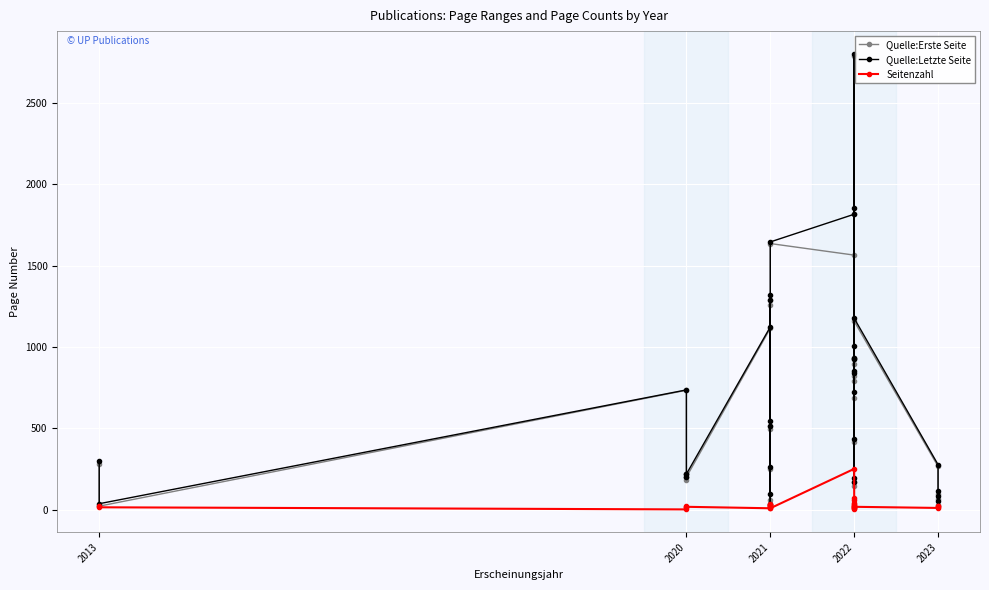

In Quelle:Erste Seite, how many points are higher than both neighbors (excluding endpoints)?

11